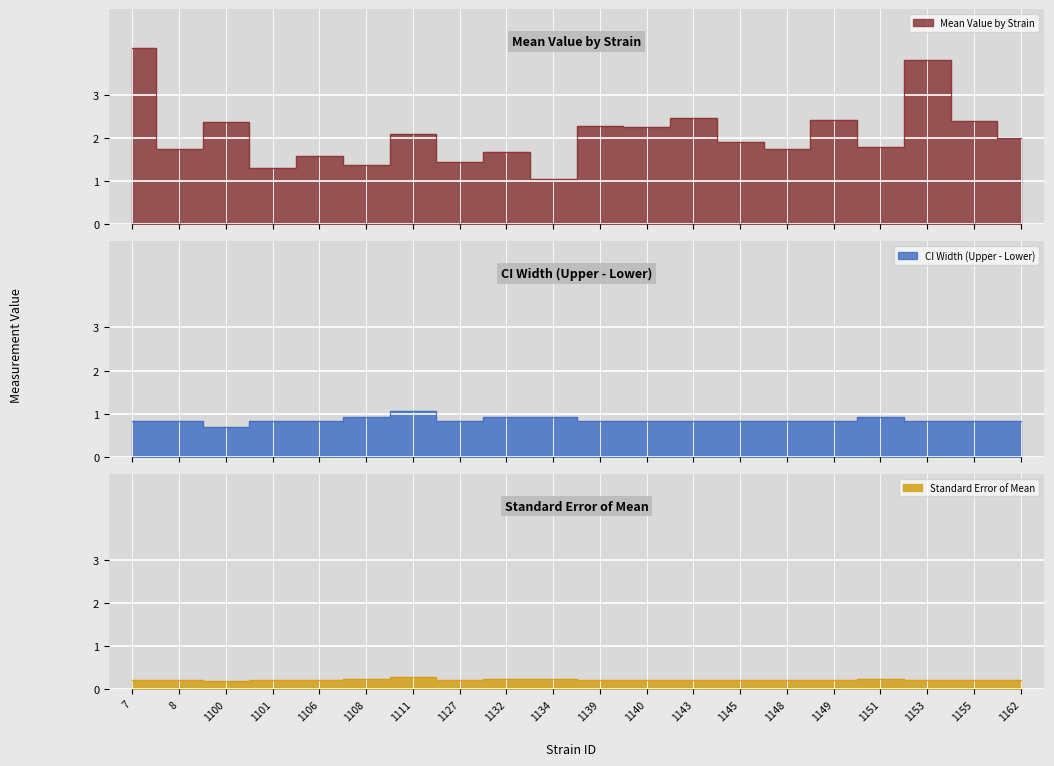

True or false: sem and mean intersect in this chart.

False